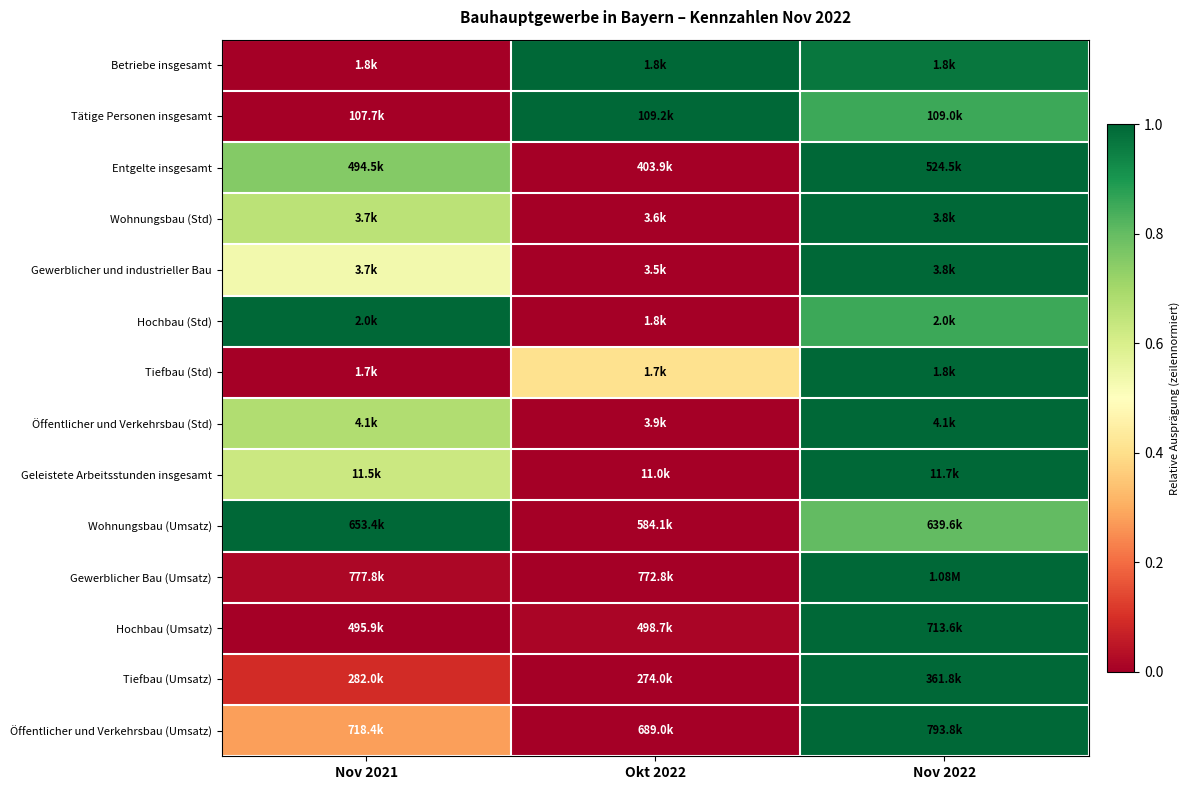

Reading left to right, what are all the values shown in this chart?

Betriebe insgesamt: Nov 2021=0.0	Okt 2022=1.0	Nov 2022=1.0
Tätige Personen insgesamt: Nov 2021=0.0	Okt 2022=1.0	Nov 2022=0.9
Entgelte insgesamt: Nov 2021=0.8	Okt 2022=0.0	Nov 2022=1.0
Wohnungsbau (Std): Nov 2021=0.7	Okt 2022=0.0	Nov 2022=1.0
Gewerblicher und industrieller Bau: Nov 2021=0.5	Okt 2022=0.0	Nov 2022=1.0
Hochbau (Std): Nov 2021=1.0	Okt 2022=0.0	Nov 2022=0.9
Tiefbau (Std): Nov 2021=0.0	Okt 2022=0.4	Nov 2022=1.0
Öffentlicher und Verkehrsbau (Std): Nov 2021=0.7	Okt 2022=0.0	Nov 2022=1.0
Geleistete Arbeitsstunden insgesamt: Nov 2021=0.6	Okt 2022=0.0	Nov 2022=1.0
Wohnungsbau (Umsatz): Nov 2021=1.0	Okt 2022=0.0	Nov 2022=0.8
Gewerblicher Bau (Umsatz): Nov 2021=0.0	Okt 2022=0.0	Nov 2022=1.0
Hochbau (Umsatz): Nov 2021=0.0	Okt 2022=0.0	Nov 2022=1.0
Tiefbau (Umsatz): Nov 2021=0.1	Okt 2022=0.0	Nov 2022=1.0
Öffentlicher und Verkehrsbau (Umsatz): Nov 2021=0.3	Okt 2022=0.0	Nov 2022=1.0